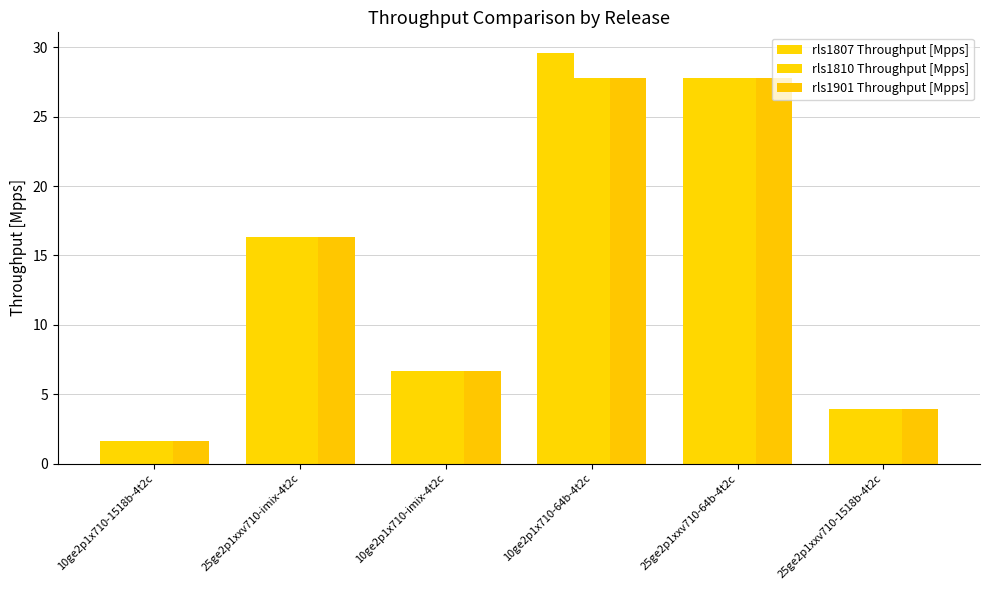

At which category is the sum across all series the highest?

10ge2p1x710-64b-4t2c